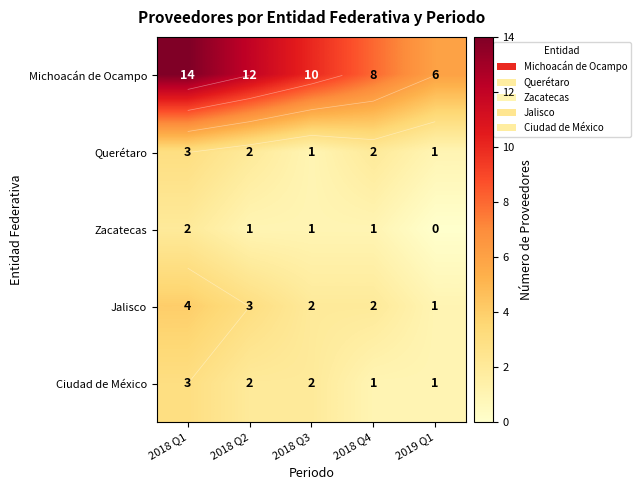

At how many categories does at least one series exceed 12?

1